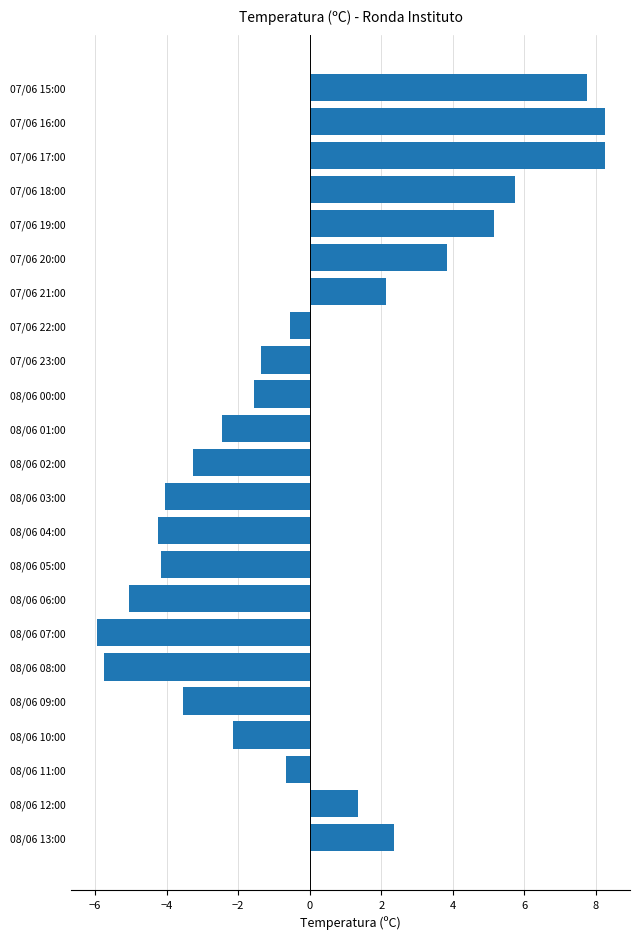

How many values are below zero?

14